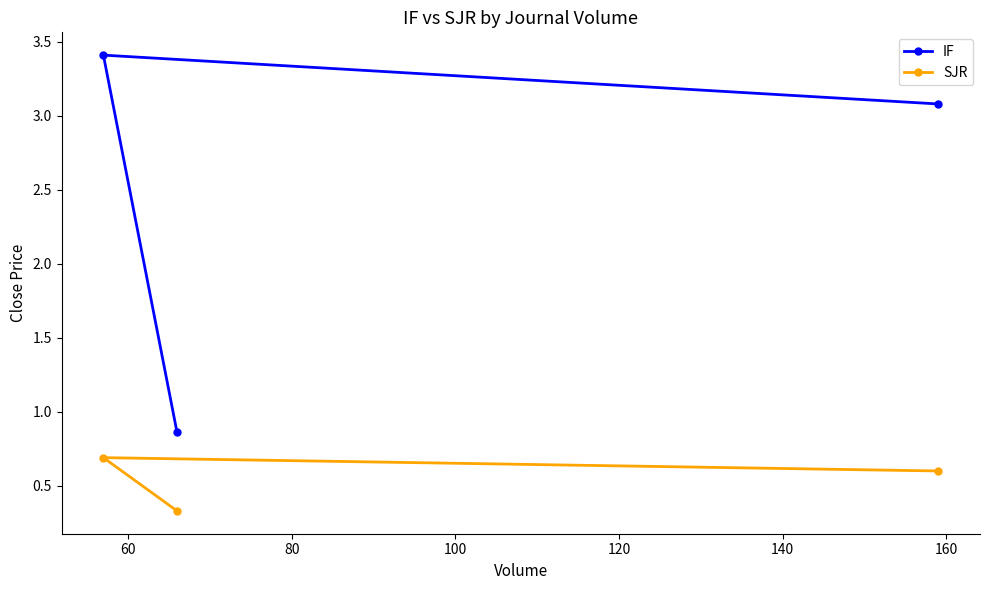

Which series has the largest range (max minus min)?

IF